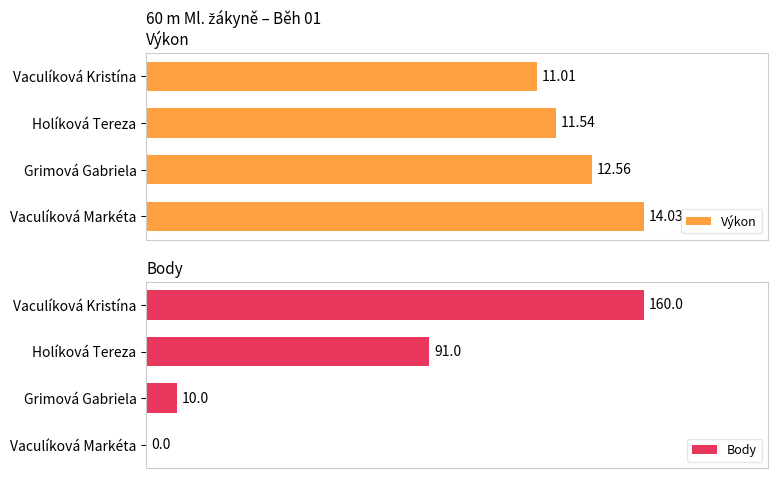

At which label does Body reach its peak?

Vaculíková Kristína